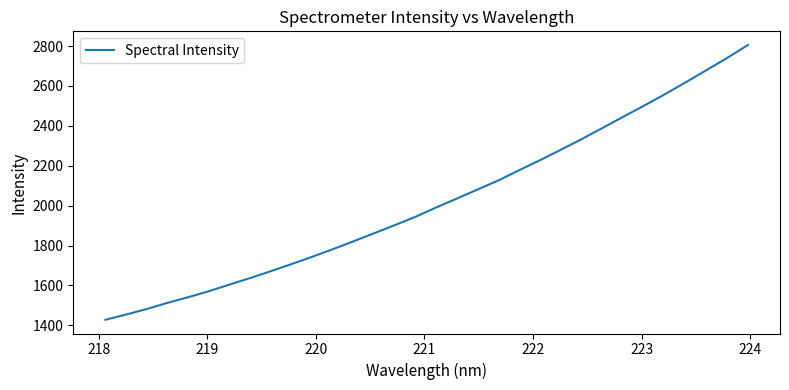

What is the minimum value shown in the chart?

1428.0